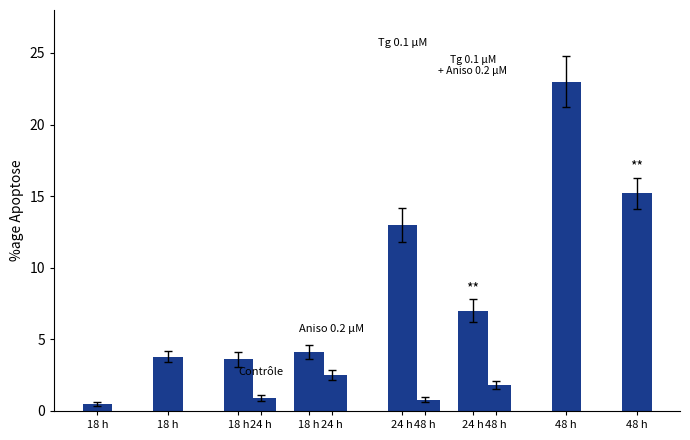

What is the approximate value of Contrôle at 18 h?

0.5